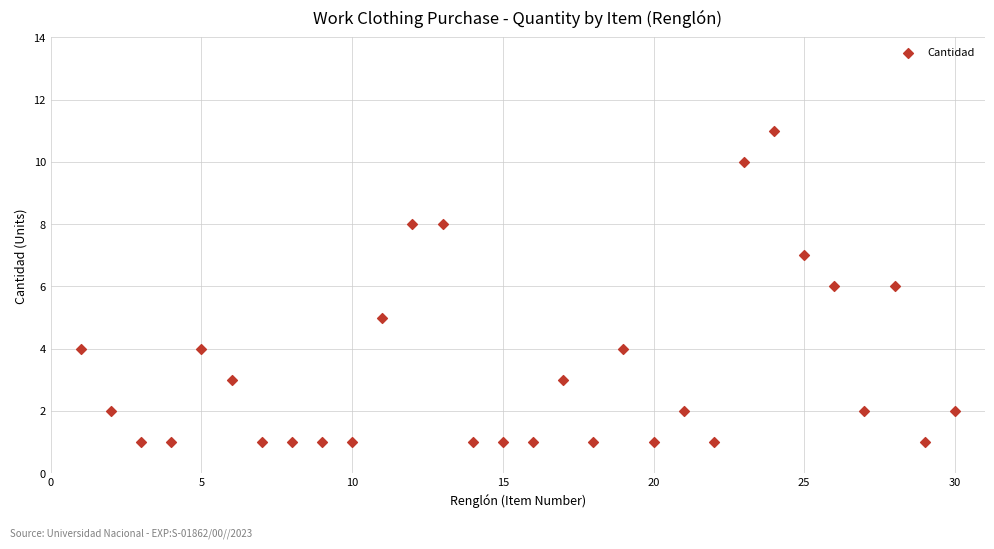

What is the range of Y values (max minus min)?

10